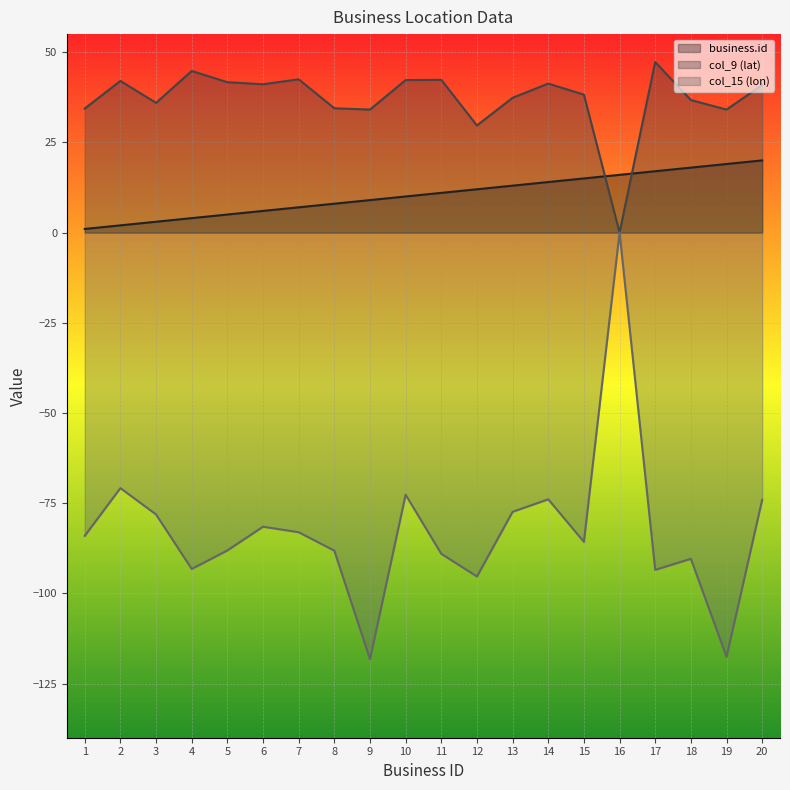

Rank the series at 3 from lowest to highest value.

col_15 (lon), business.id, col_9 (lat)